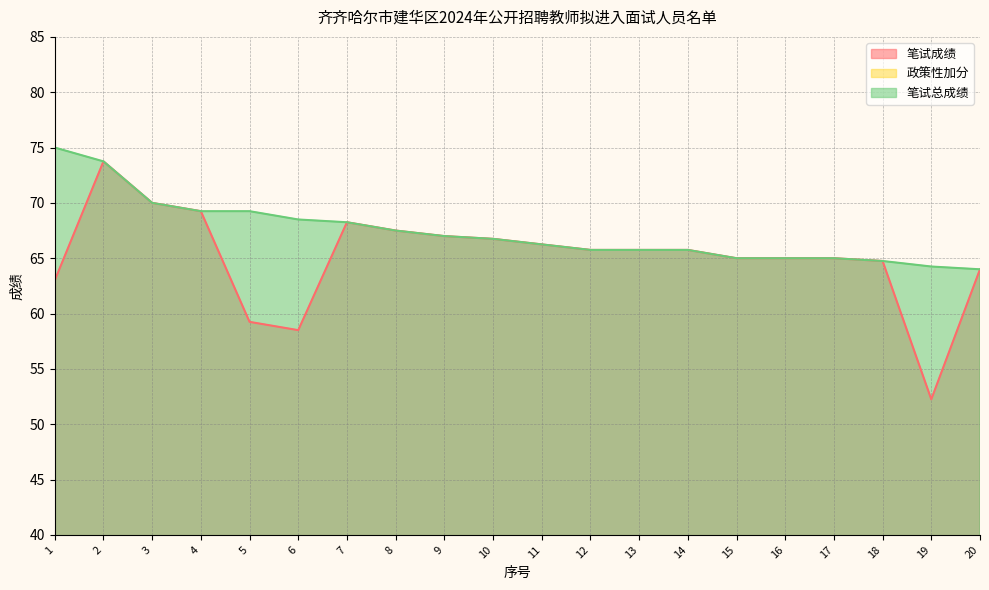

Does the chart have visible grid lines?

Yes